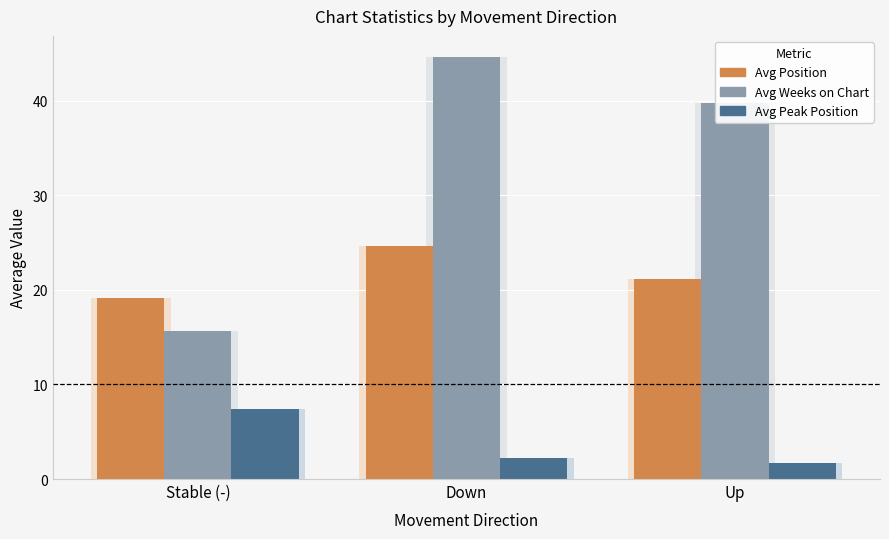

True or false: Avg Weeks on Chart has a value of 21.2 at Stable (-).

False